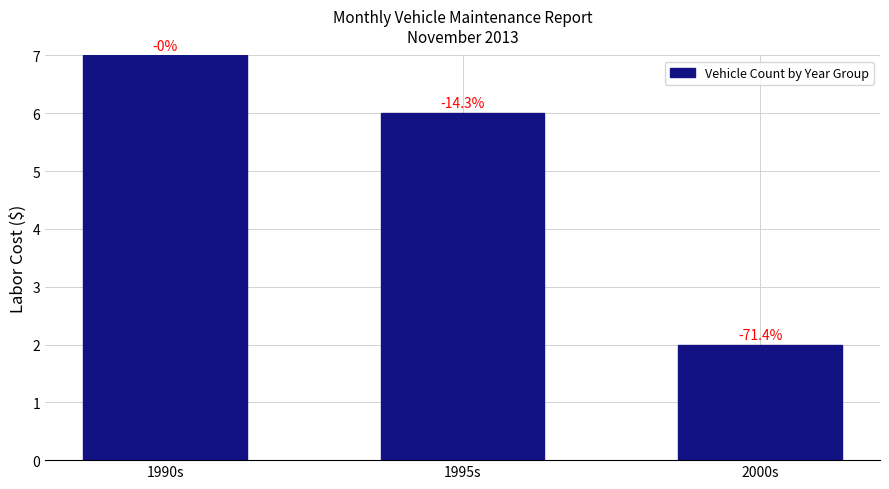

Rank the categories by value from highest to lowest.

1990s, 1995s, 2000s